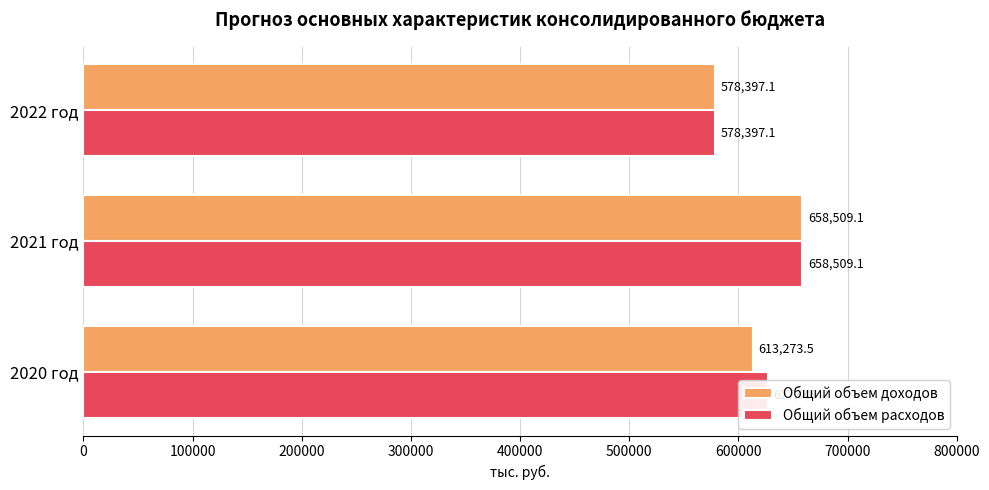

What is the total value across all series at 2022 год?

1156794.2